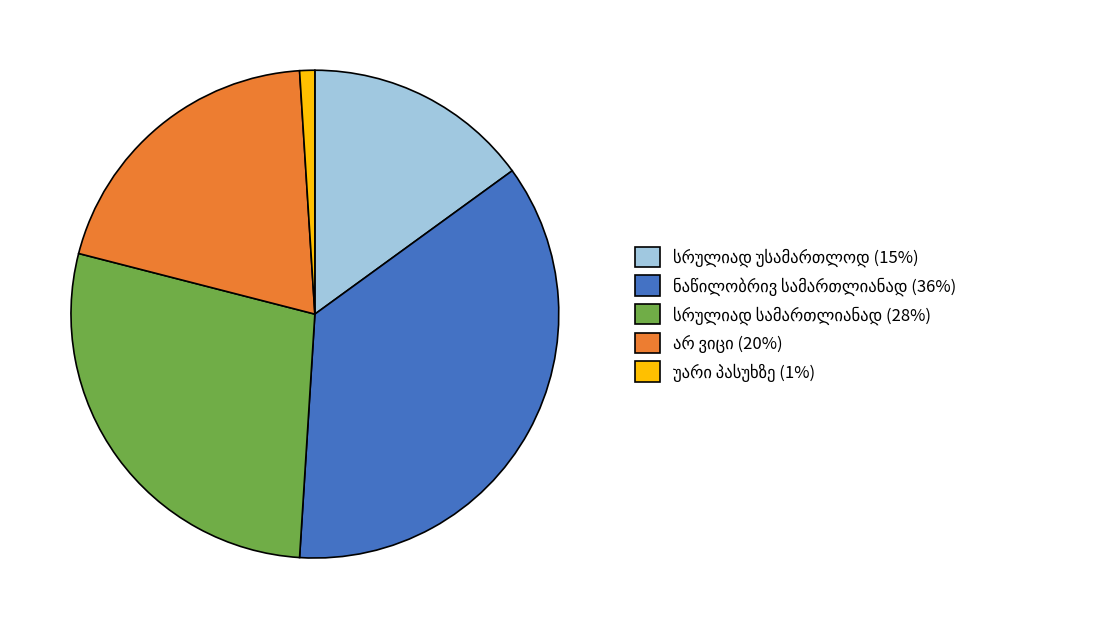

Is there a majority slice in this chart?

No